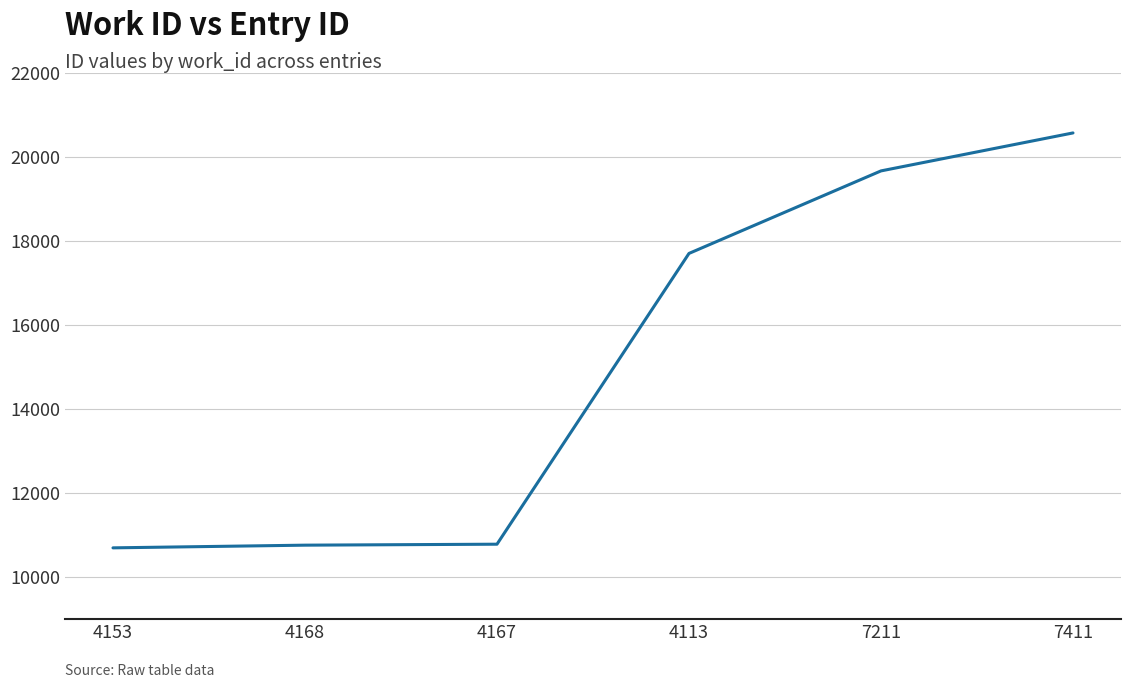

What position from the right is 4113?

3